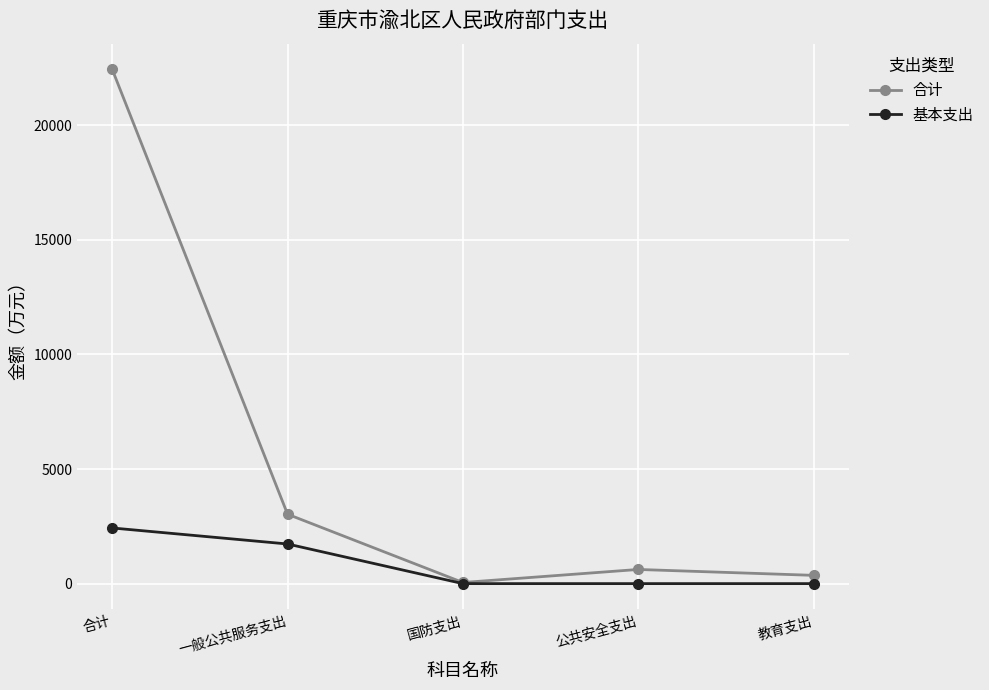

How many data points in 基本支出 are above 0?

2